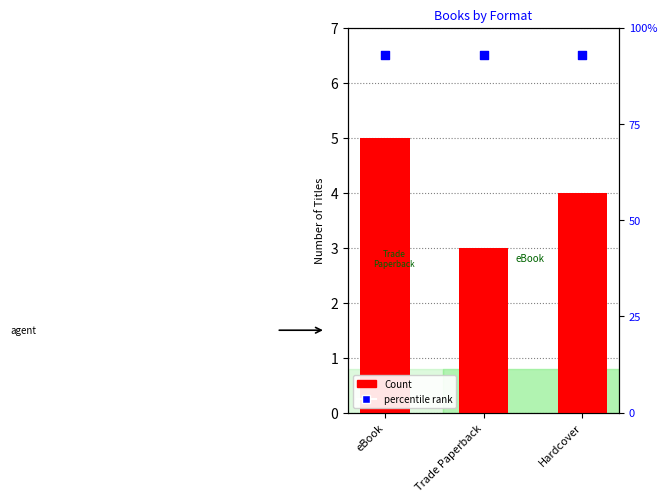

Which series has the widest spread of Y values?

Count